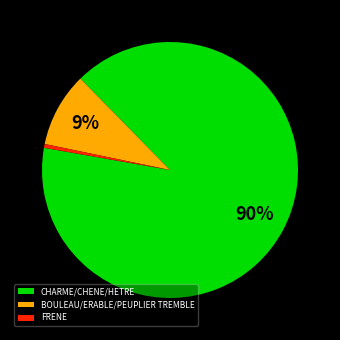

True or false: FRENE accounts for 0% of the total.

True